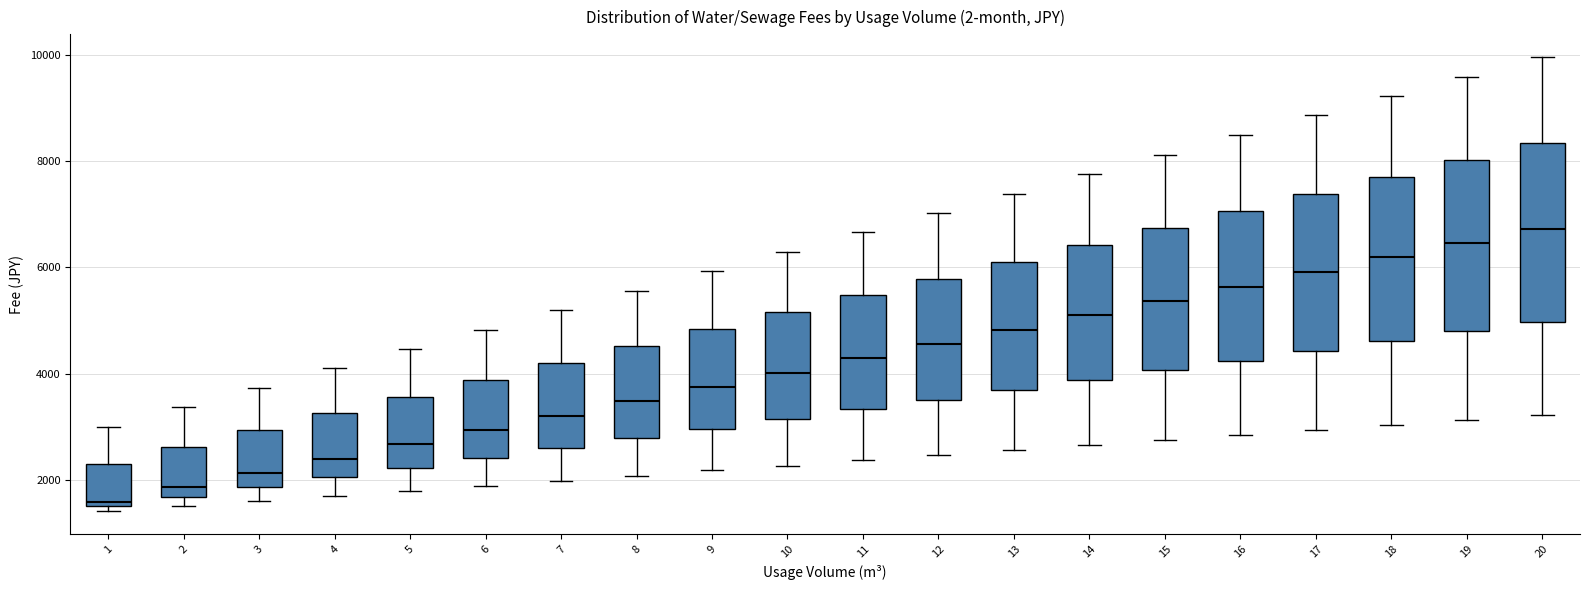

Where does the lower whisker of the box at x = 7 end on the y-axis? The values are not printed on the chart, so give them approximately, as read against the axis.

2000